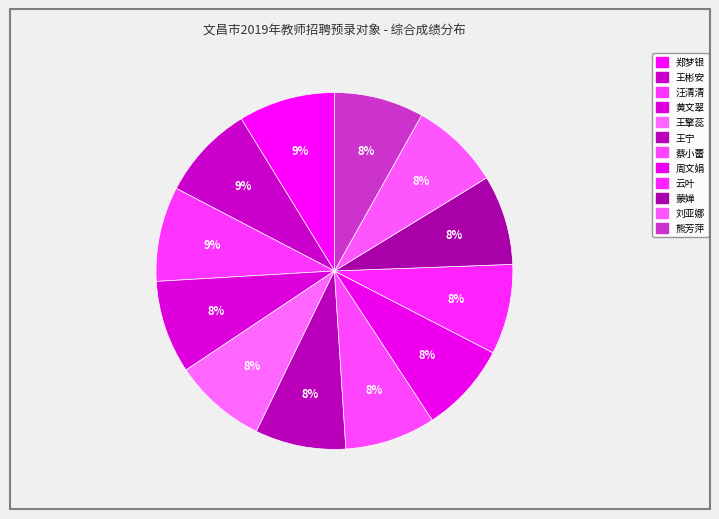

Count the number of slices in the pie.

12